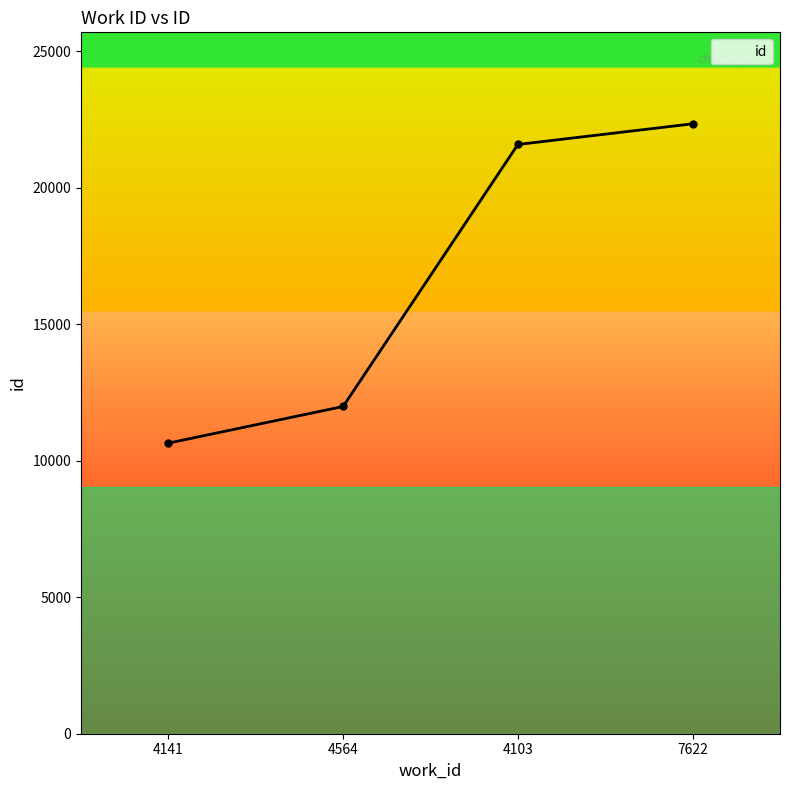

What is the average value?

16639